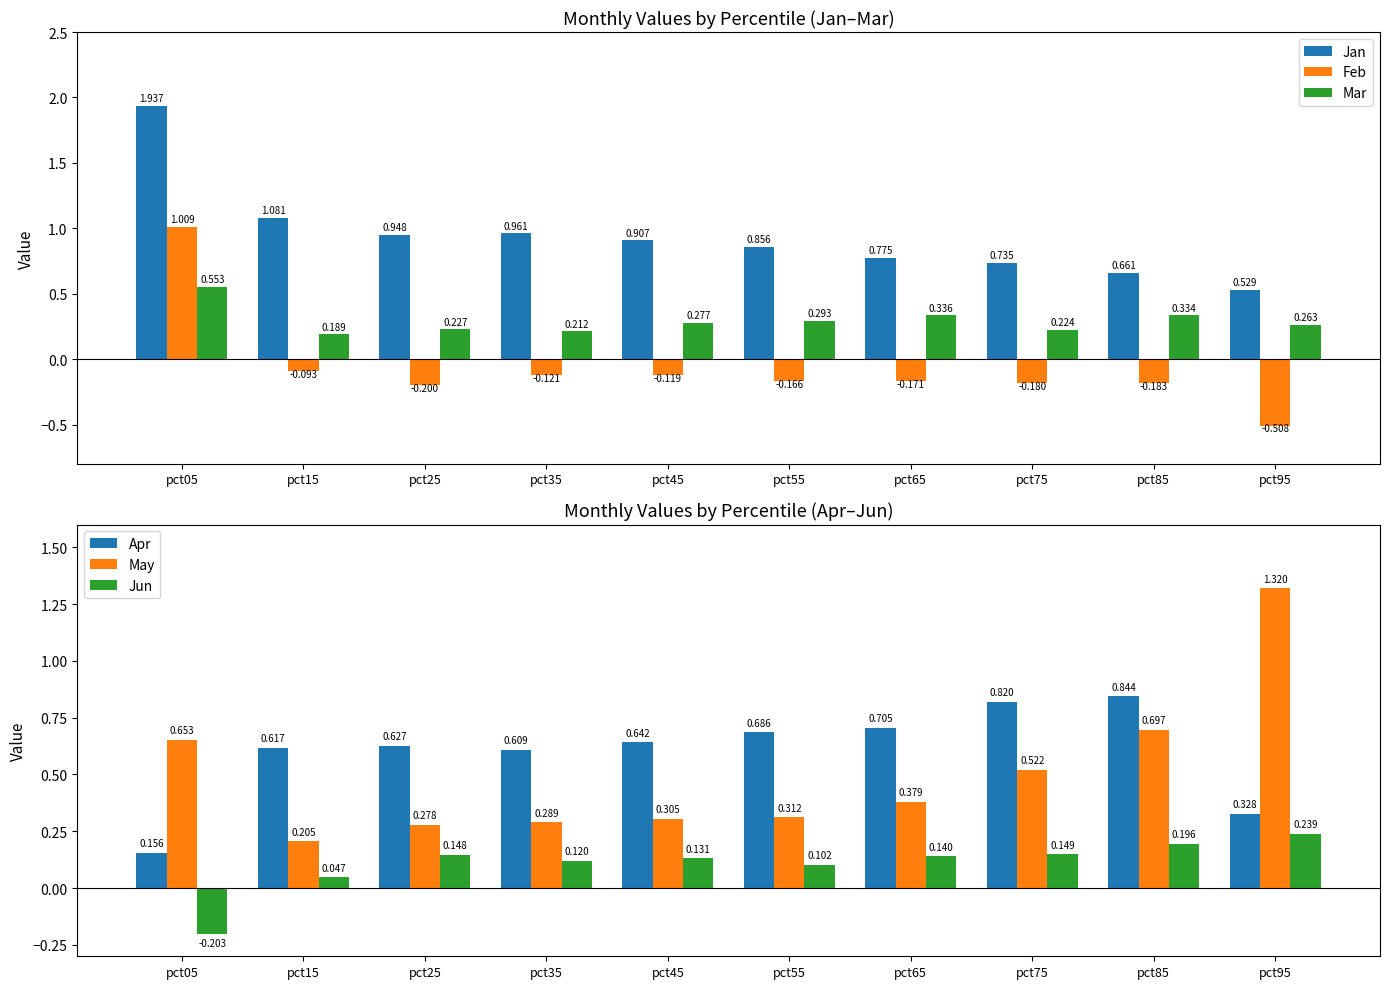

Reading right to left, transcribe all the data shown in this chart.

Jan: pct95=0.5	pct85=0.7	pct75=0.7	pct65=0.8	pct55=0.9	pct45=0.9	pct35=1.0	pct25=0.9	pct15=1.1	pct05=1.9
Feb: pct95=-0.5	pct85=-0.2	pct75=-0.2	pct65=-0.2	pct55=-0.2	pct45=-0.1	pct35=-0.1	pct25=-0.2	pct15=-0.1	pct05=1.0
Mar: pct95=0.3	pct85=0.3	pct75=0.2	pct65=0.3	pct55=0.3	pct45=0.3	pct35=0.2	pct25=0.2	pct15=0.2	pct05=0.6
Apr: pct95=0.3	pct85=0.8	pct75=0.8	pct65=0.7	pct55=0.7	pct45=0.6	pct35=0.6	pct25=0.6	pct15=0.6	pct05=0.2
May: pct95=1.3	pct85=0.7	pct75=0.5	pct65=0.4	pct55=0.3	pct45=0.3	pct35=0.3	pct25=0.3	pct15=0.2	pct05=0.7
Jun: pct95=0.2	pct85=0.2	pct75=0.1	pct65=0.1	pct55=0.1	pct45=0.1	pct35=0.1	pct25=0.1	pct15=0.0	pct05=-0.2